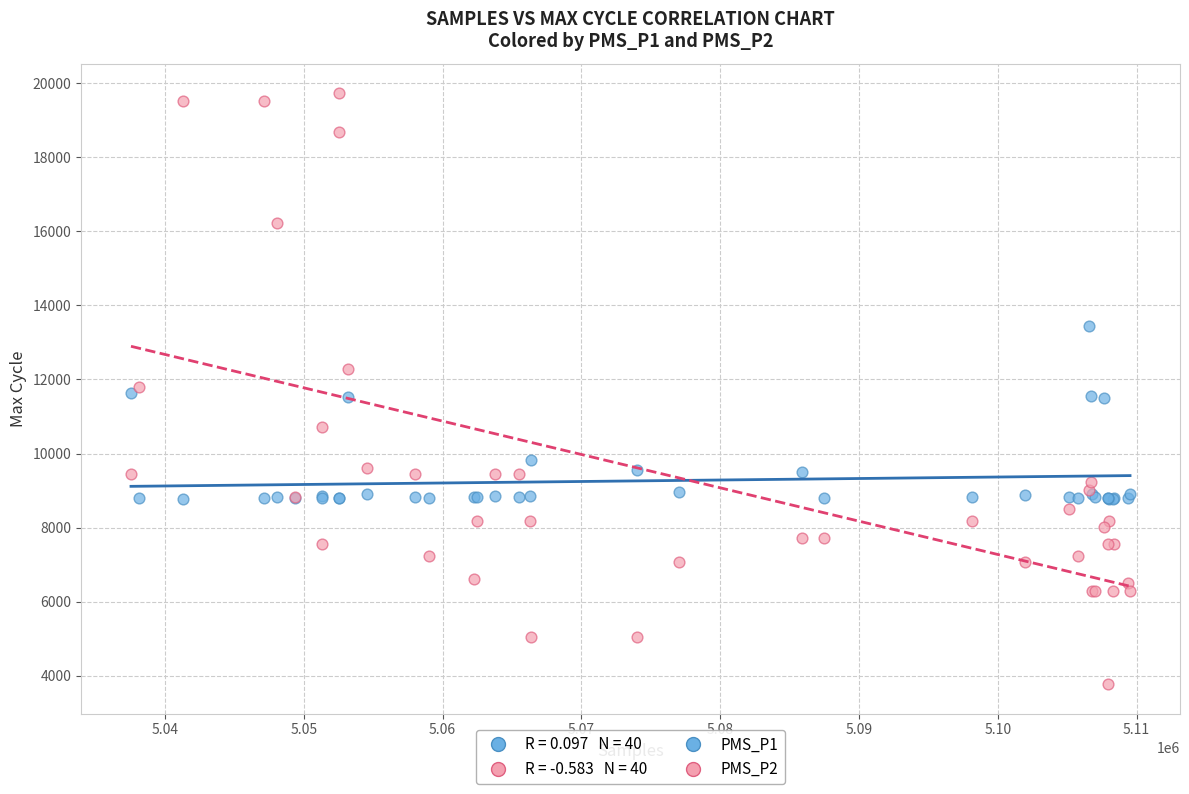

Which series contains the highest Y value?

PMS_P2